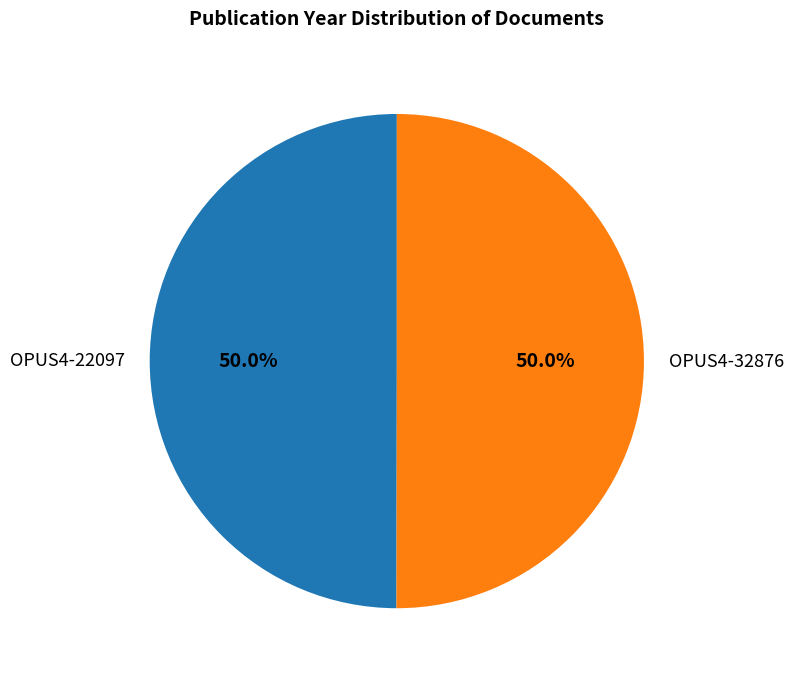

Count the number of slices in the pie.

2